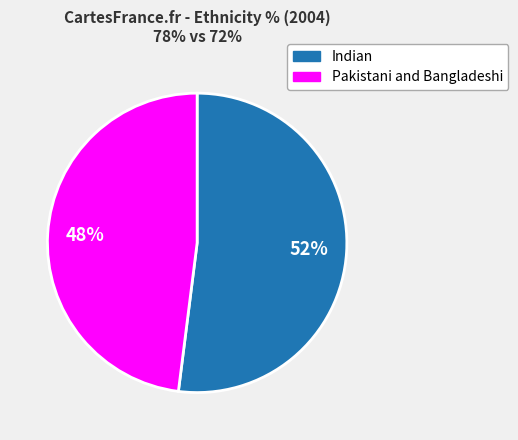

To the nearest percent, what is the difference between the largest and smallest slice percentages?

4%